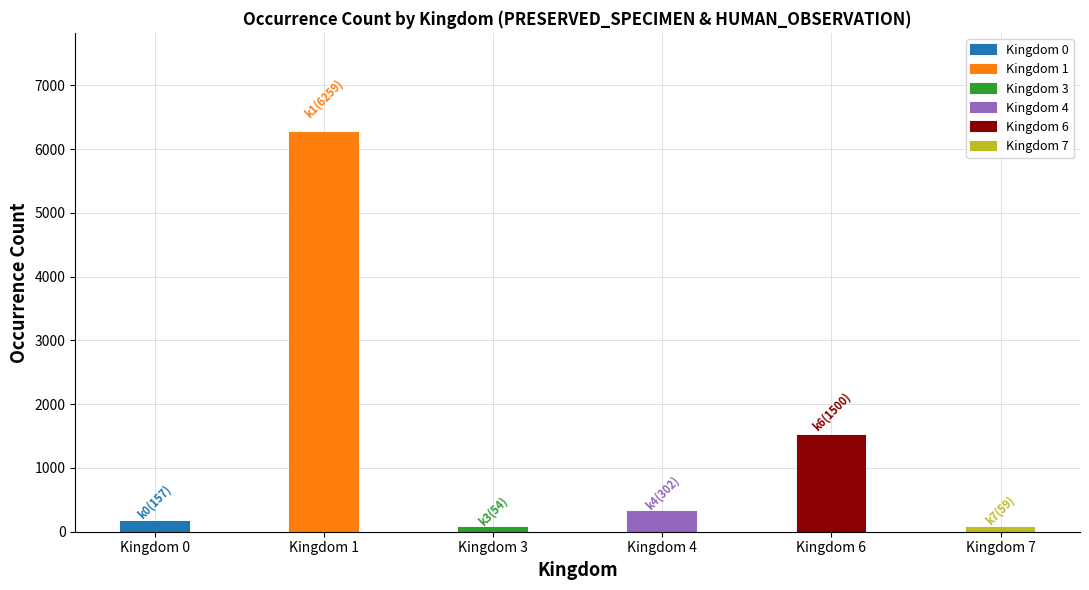

Does the chart contain any negative values?

No